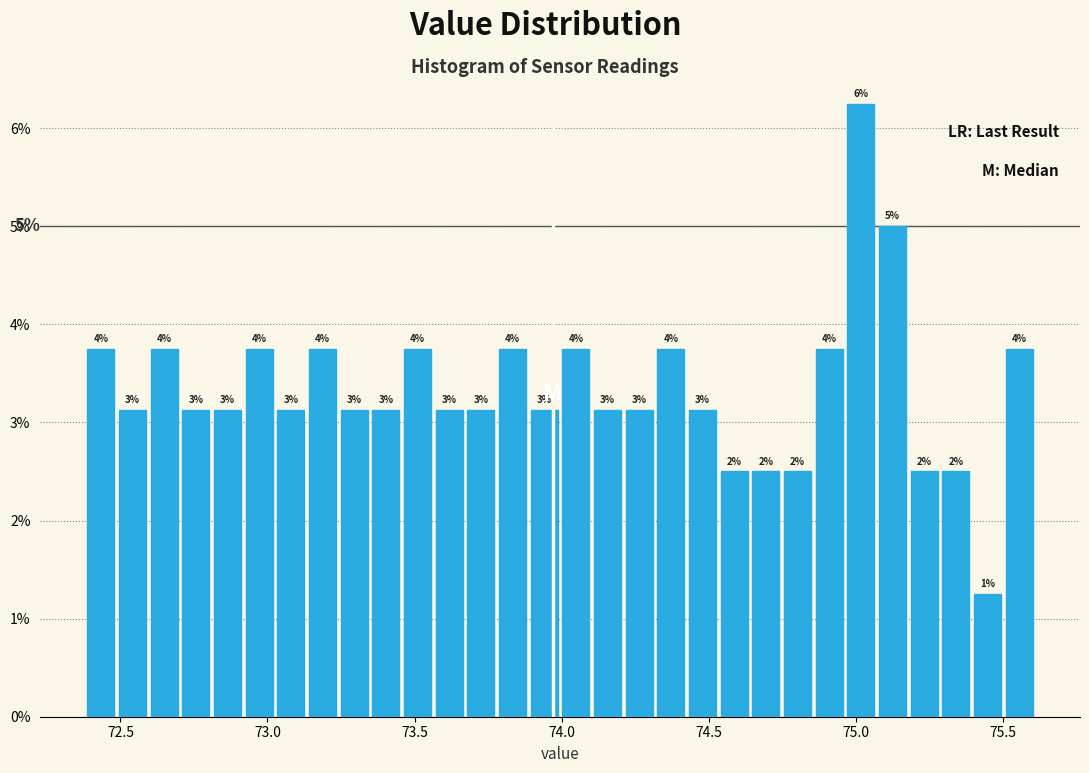

Around what value on the x-axis is the tallest bar? Give the approximate position of its centre, as read against the axis.

75.00